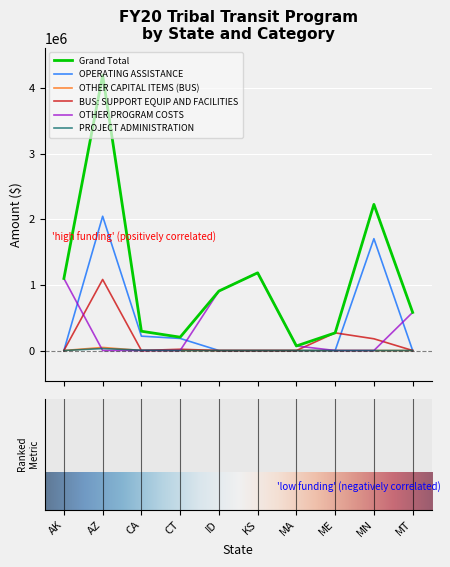

How many lines are shown in the chart?

6